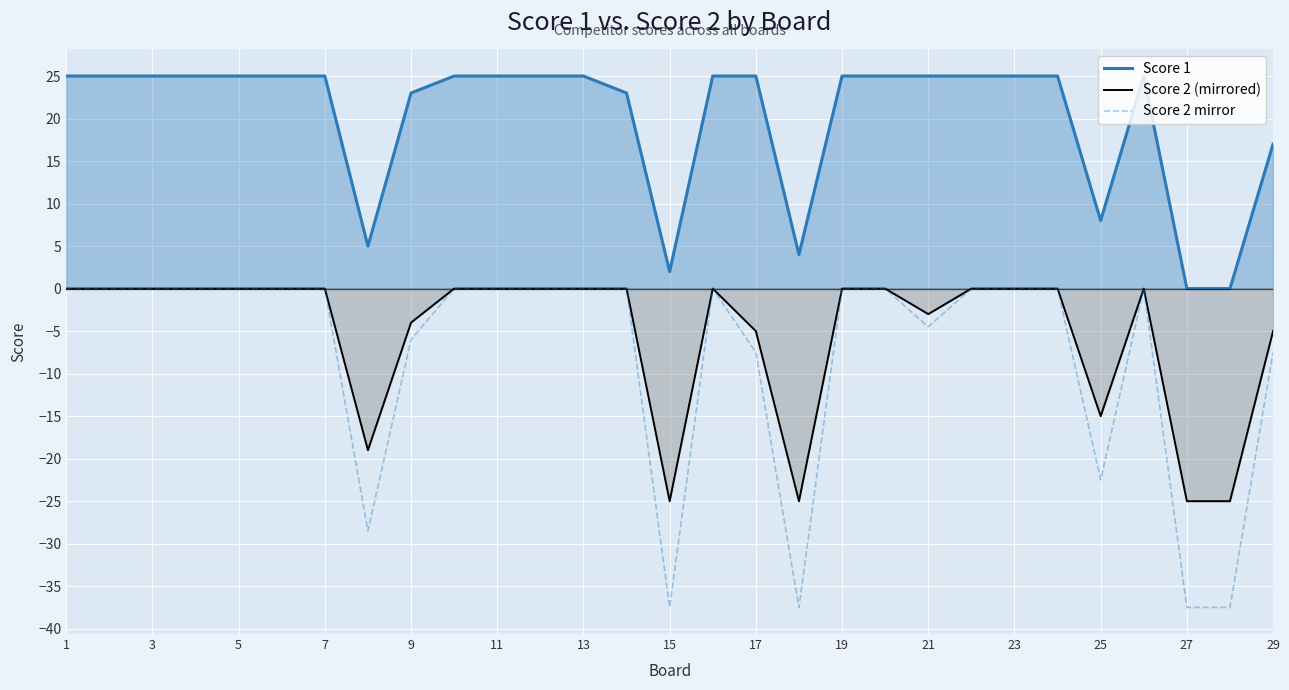

How many values in the Score 2 mirror series are below 0?

10